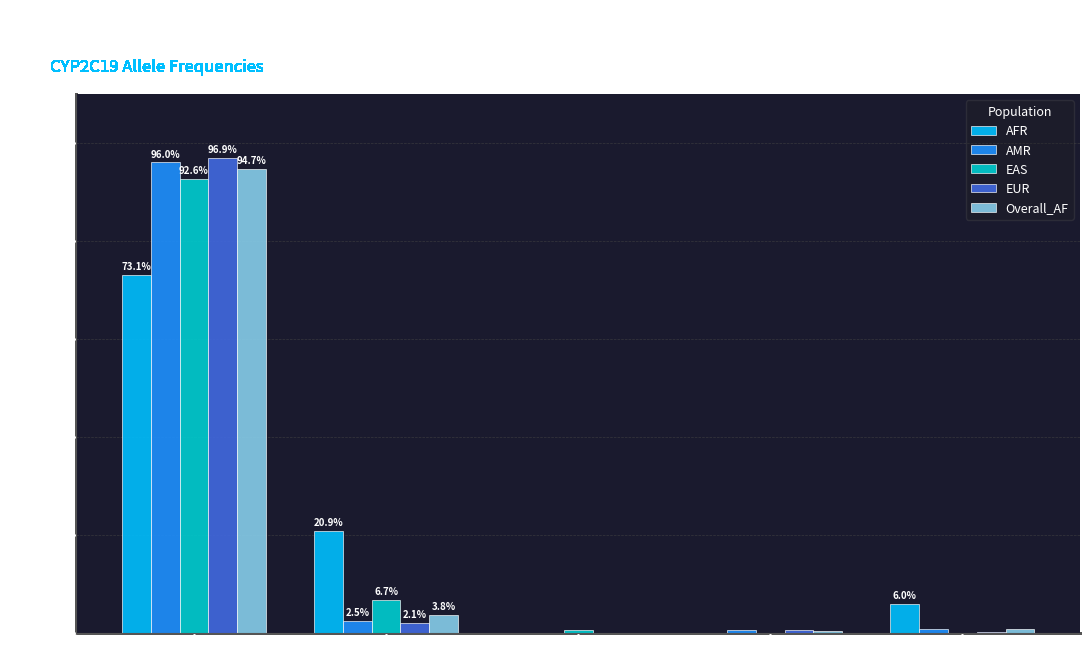

Which series changed the most between *2 and *7?

AFR